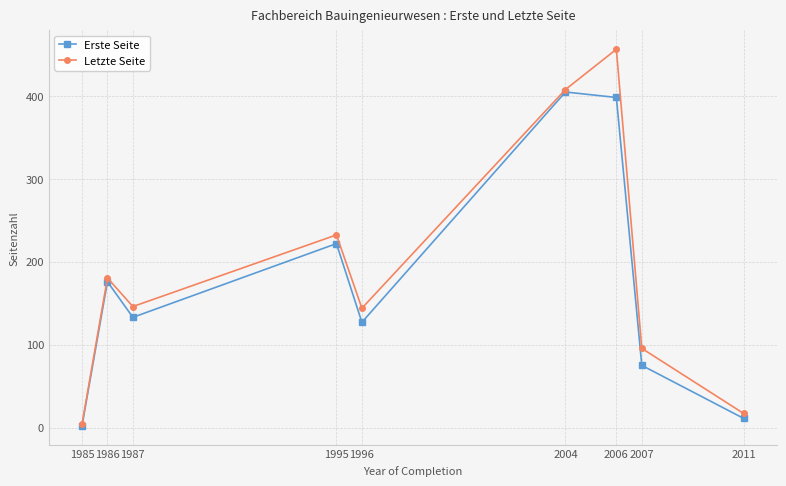

What is the value of the Letzte Seite point at the 3rd from the left?

146.0